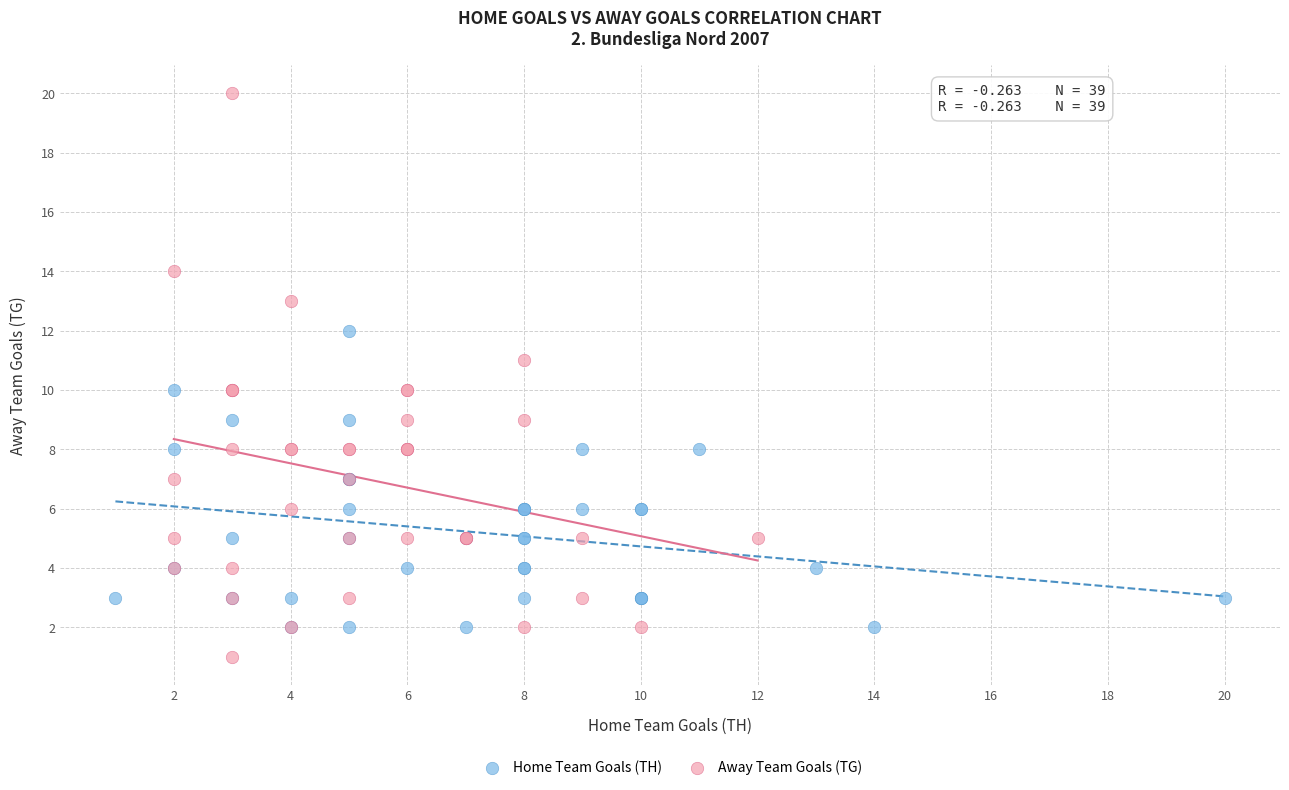

Which series reaches the minimum Y coordinate?

Away Team Goals (TG)